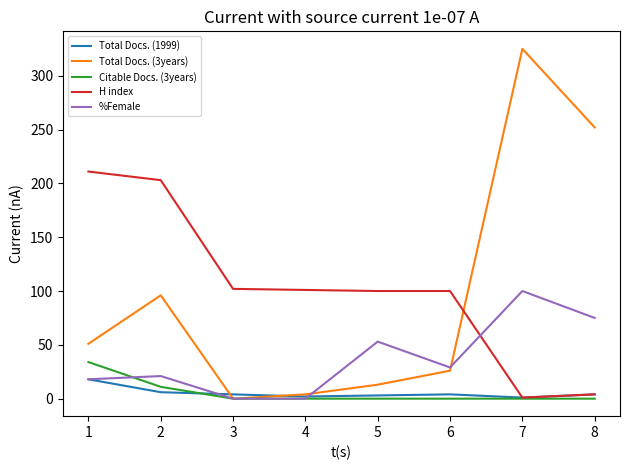

What is the total value across all series at 7?

427